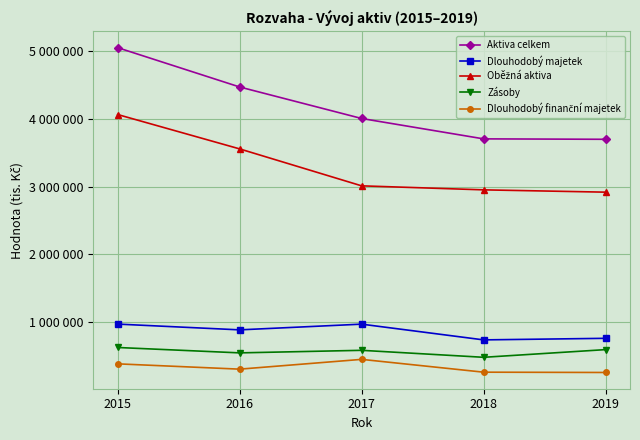

What is the spread (max minus min) of values at 2017?

3548508